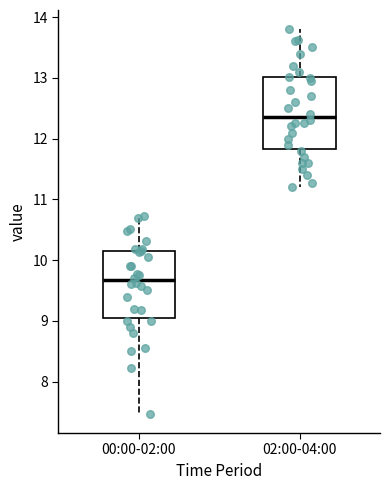

Which box has the highest median line?

02:00-04:00